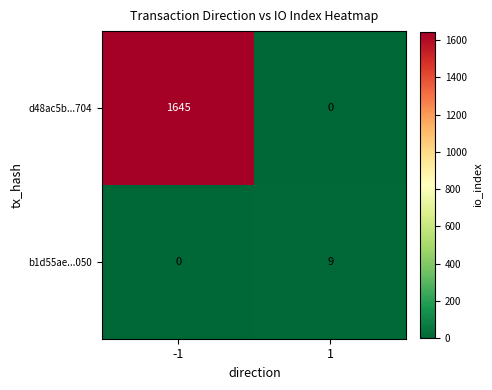

True or false: d48ac5b...704 has a value of -844 at 1.

False